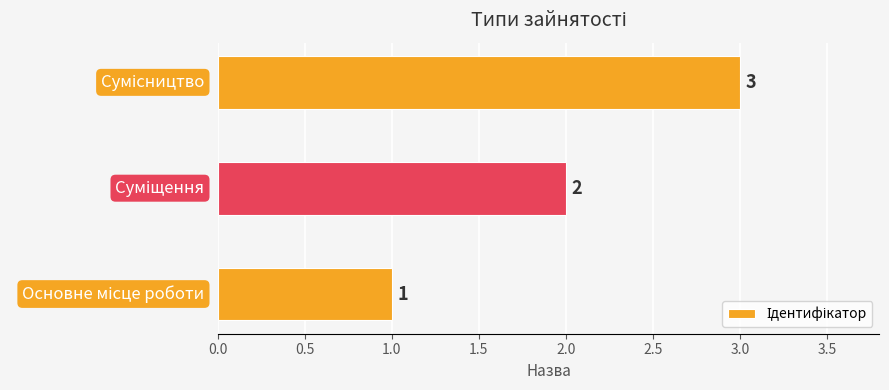

Count the values in the range 1 to 3.

3